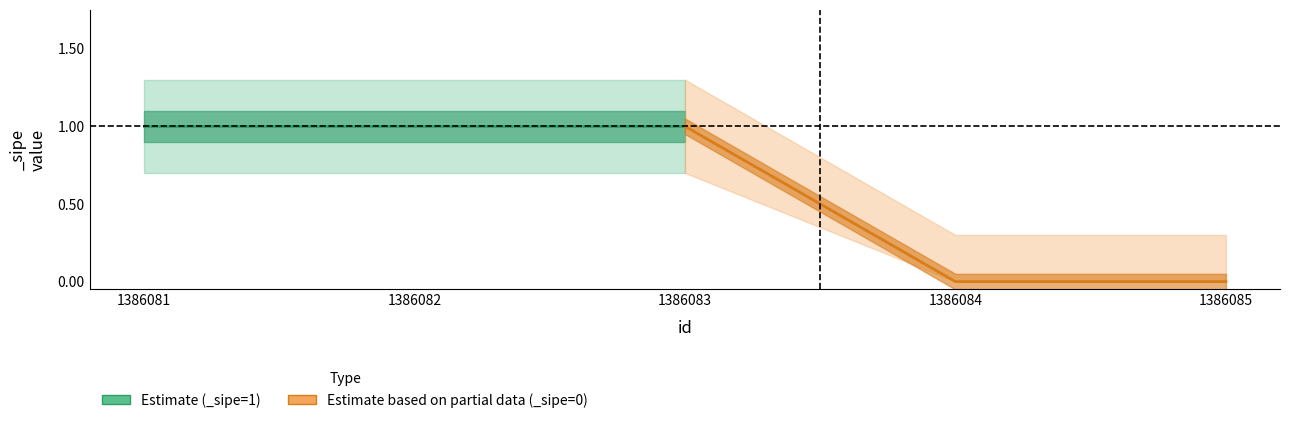

Reading left to right, extract all data points from this chart.

sipe_value: 1.0	1.0	1.0	0.0	0.0
sipe_upper: 1.3	1.3	1.3	0.3	0.3
sipe_lower: 0.7	0.7	0.7	0.0	0.0